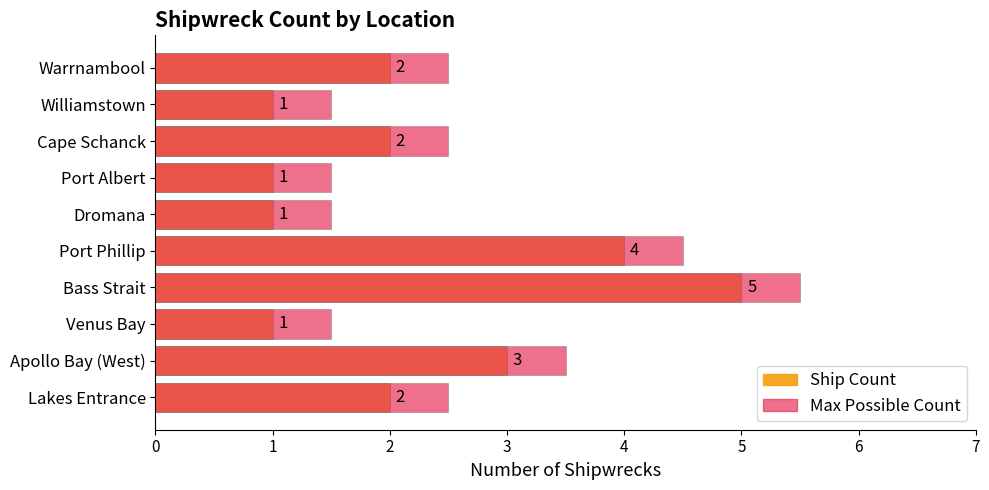

Which has a higher value, Port Albert or Williamstown?

Port Albert